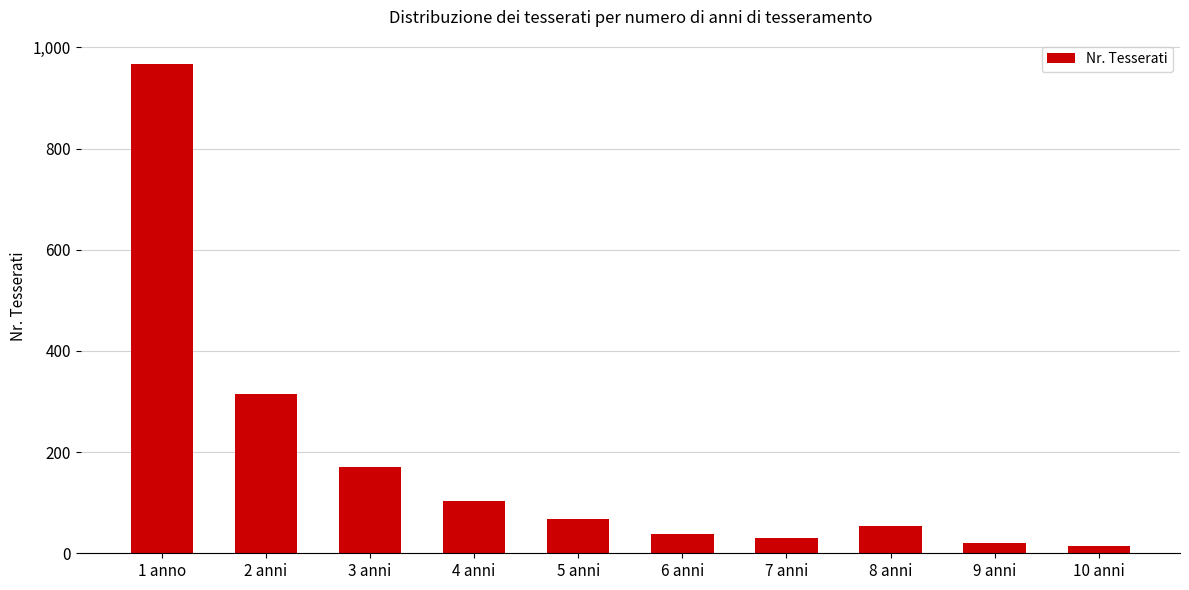

Which has a higher value, 2 anni or 9 anni?

2 anni